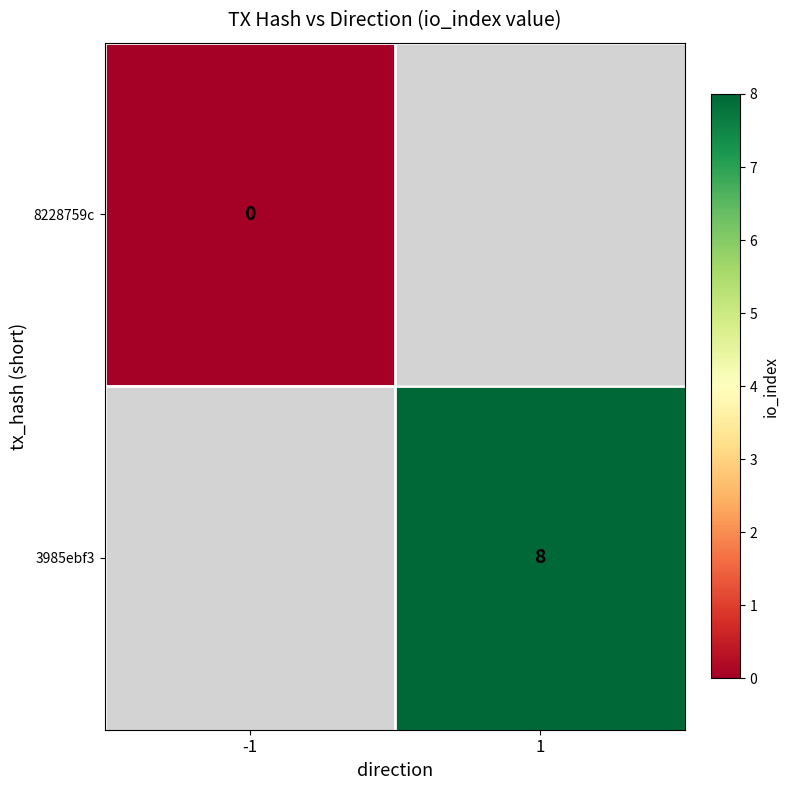

True or false: 3985ebf3 has a value of 14 at 1.

False